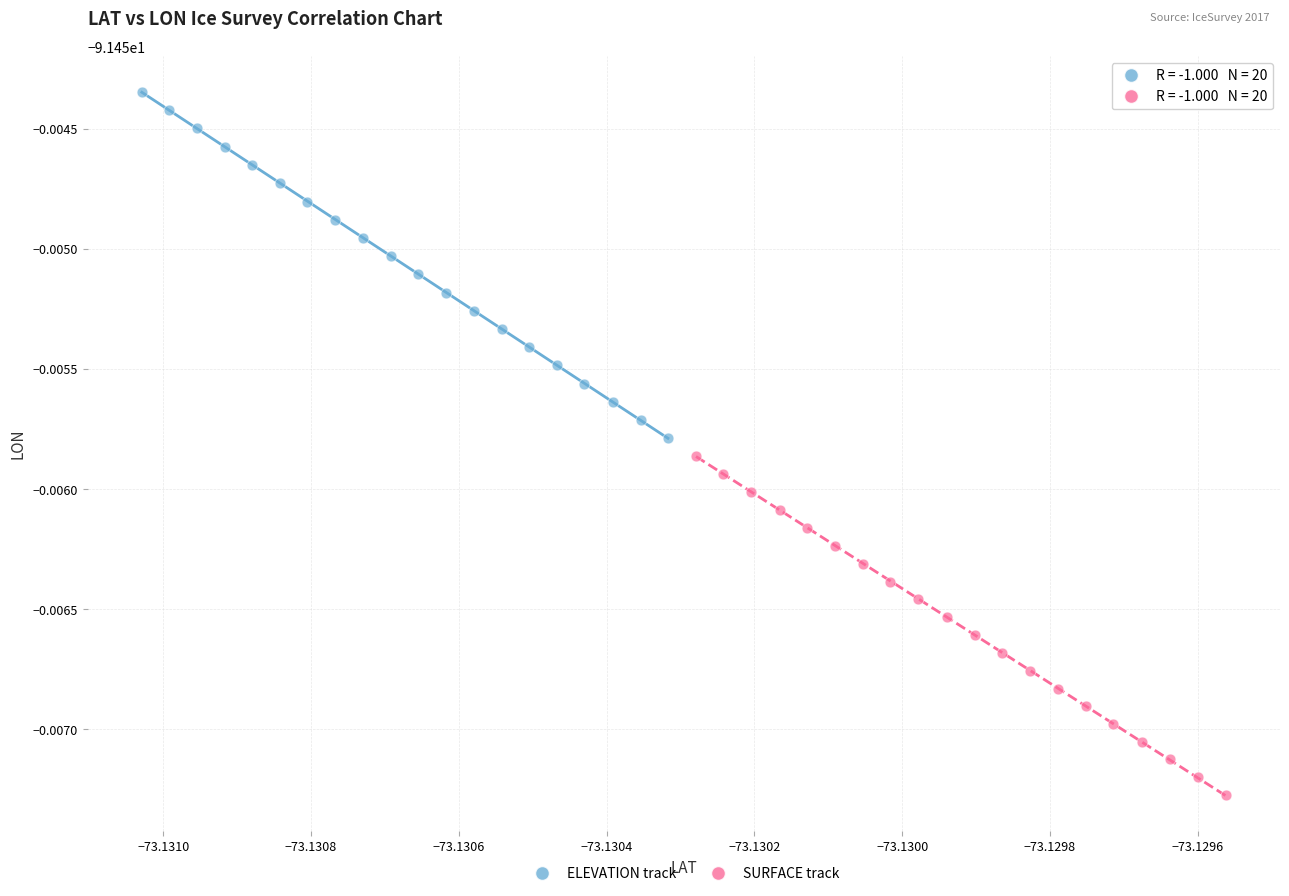

What are all the series names shown in the legend?

ELEVATION track, SURFACE track